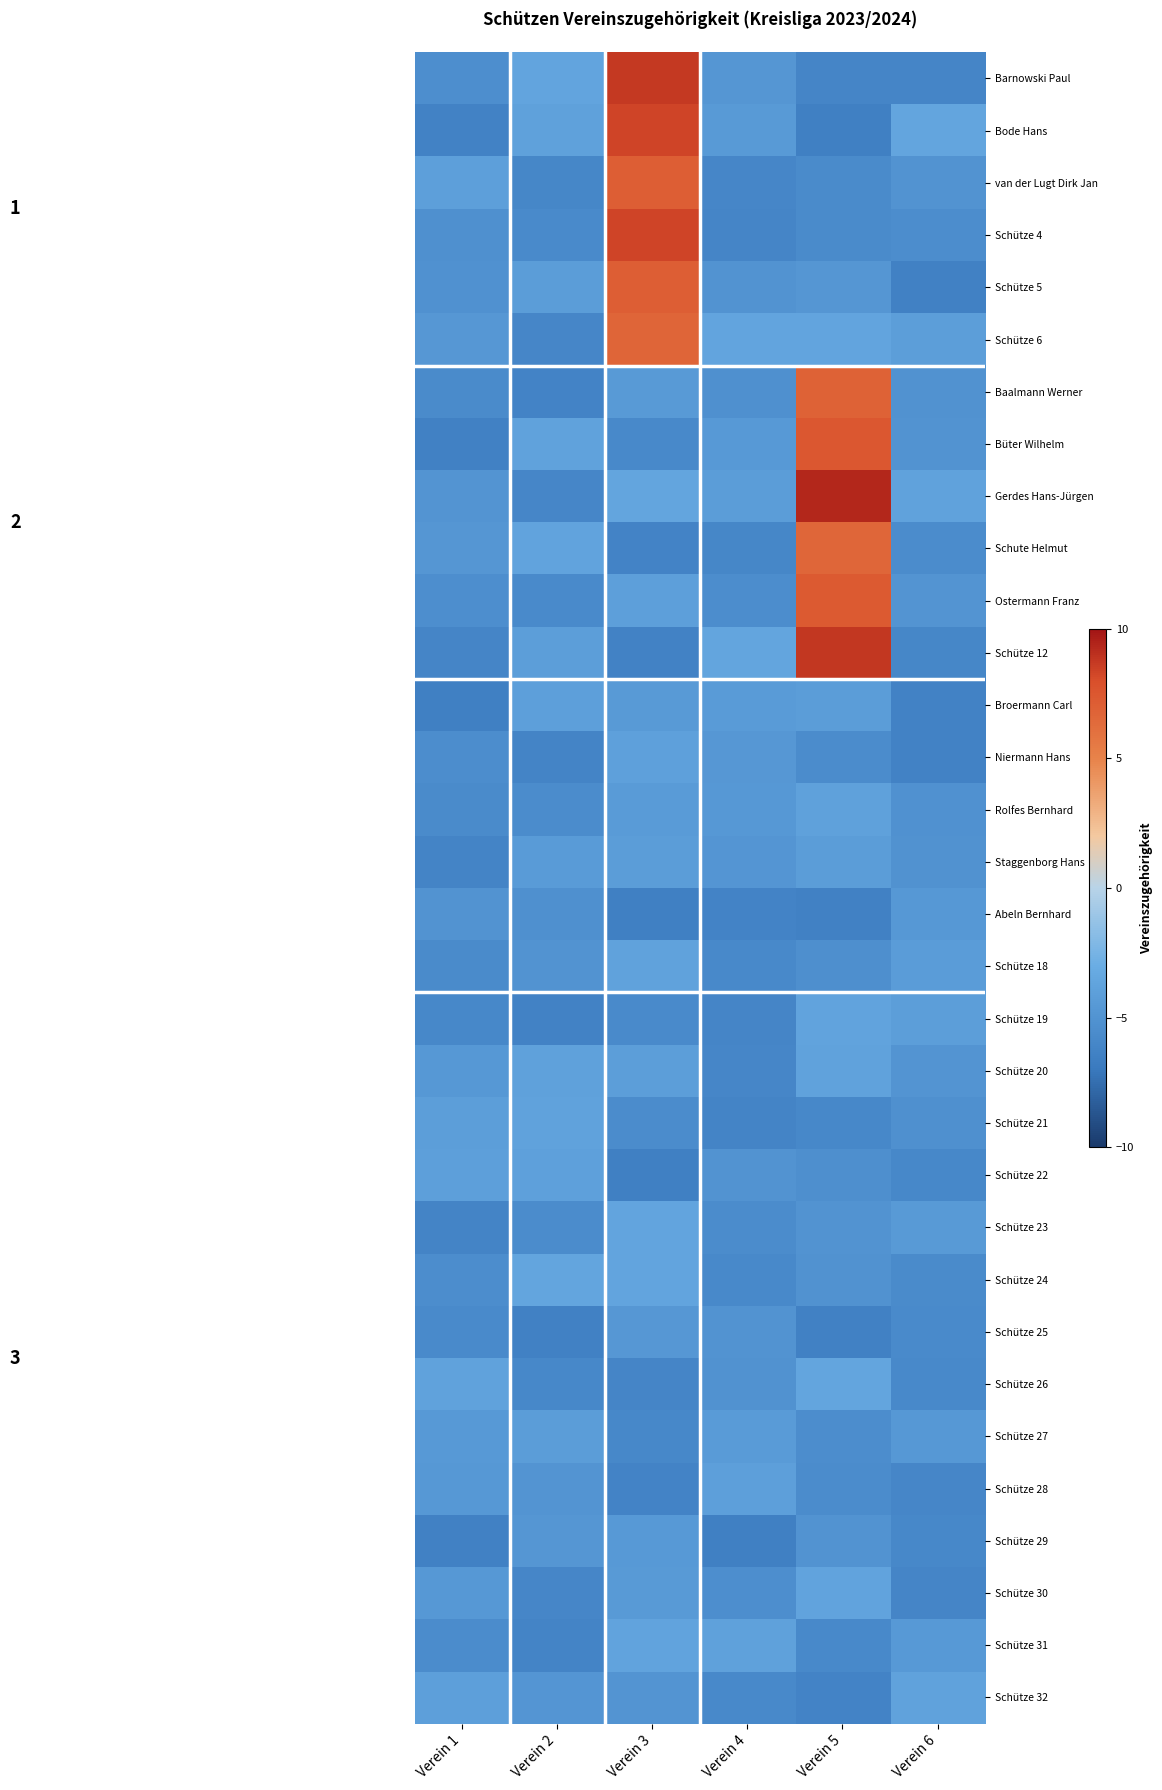

Rank the series at Verein 1 from highest to lowest value.

Schütze 26, van der Lugt Dirk Jan, Schütze 22, Schütze 32, Schütze 21, Schütze 27, Schütze 30, Schütze 28, Schütze 20, Schütze 6, Schute Helmut, Gerdes Hans-Jürgen, Abeln Bernhard, Schütze 5, Schütze 4, Ostermann Franz, Barnowski Paul, Schütze 24, Niermann Hans, Schütze 31, Schütze 18, Rolfes Bernhard, Baalmann Werner, Schütze 25, Schütze 19, Schütze 12, Schütze 23, Staggenborg Hans, Bode Hans, Schütze 29, Büter Wilhelm, Broermann Carl